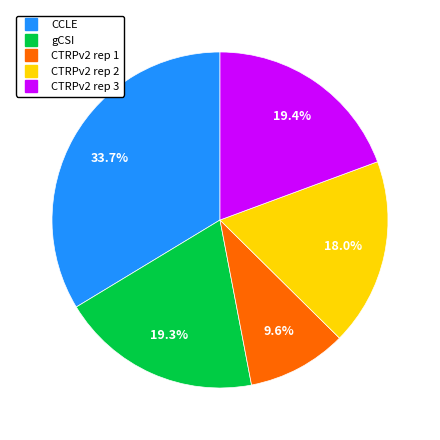

To the nearest percent, what percentage of the pie is CTRPv2 rep 3?

19%